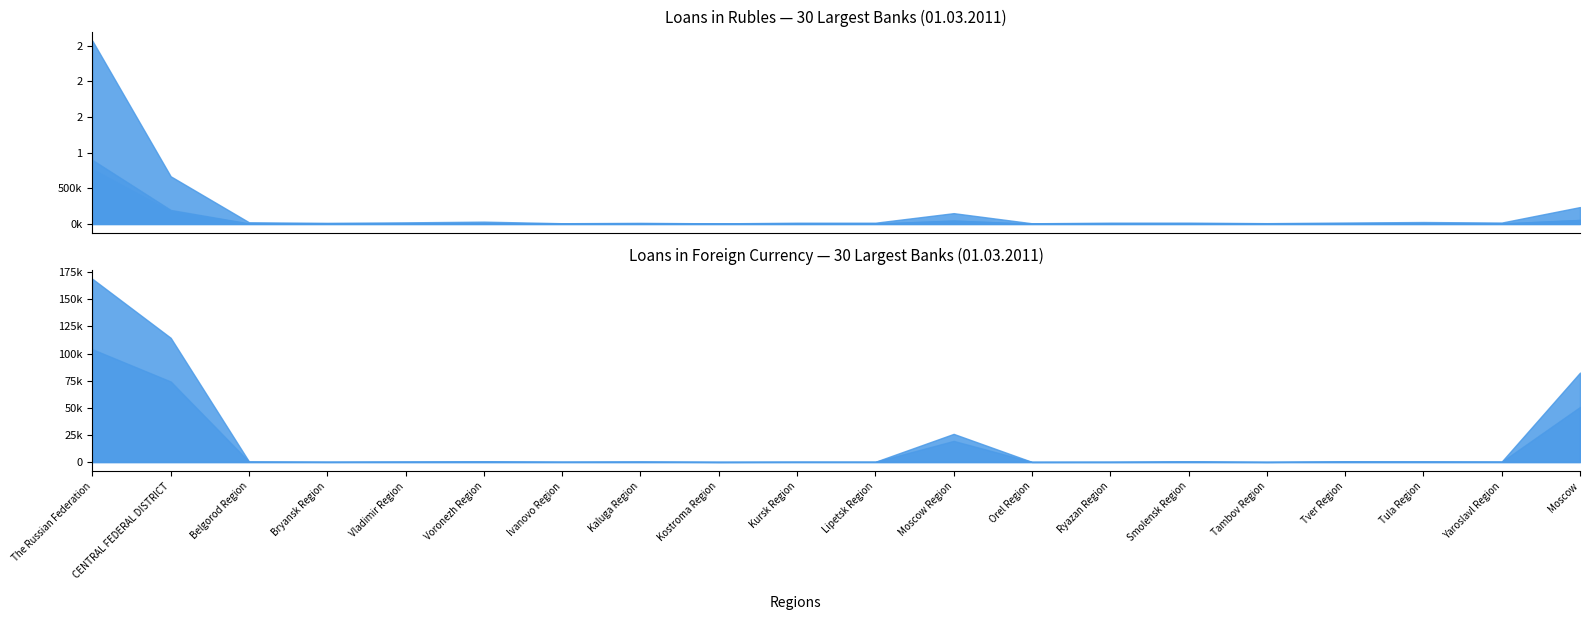

Which series has the largest range (max minus min)?

Total (RUB)